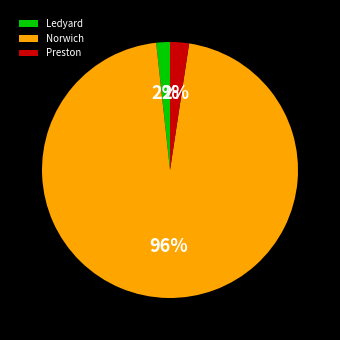

To the nearest percent, what is the average slice percentage?

33%